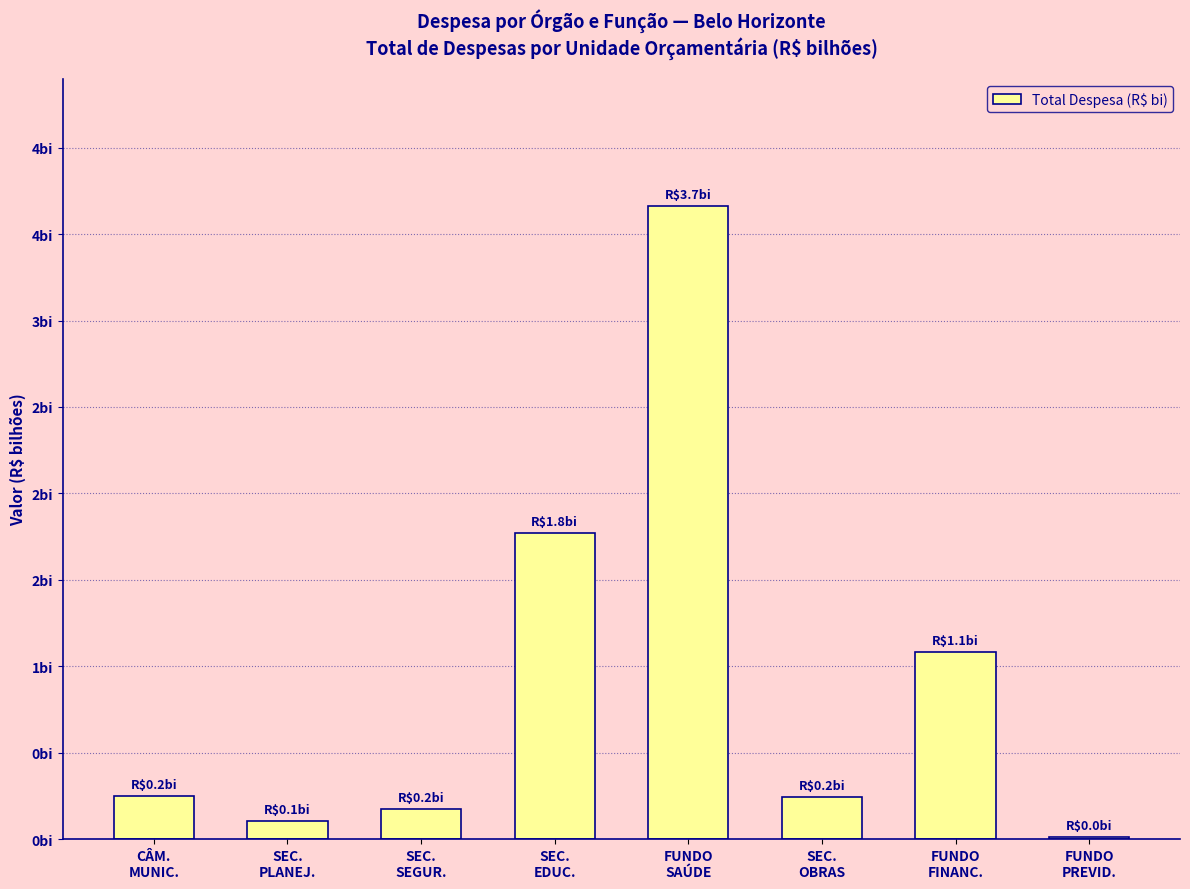

Are the bars horizontal?

No